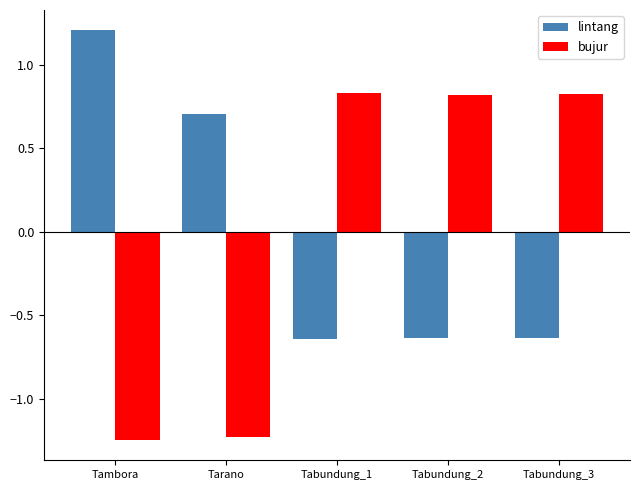

Is the value of lintang at Tambora greater than the value of bujur at Tabundung_3?

Yes